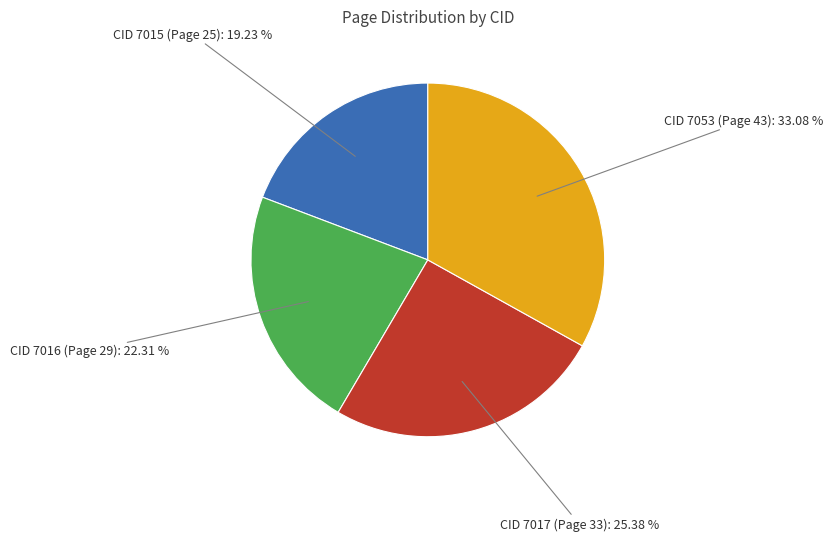

Is there any slice that represents more than half of the pie?

No